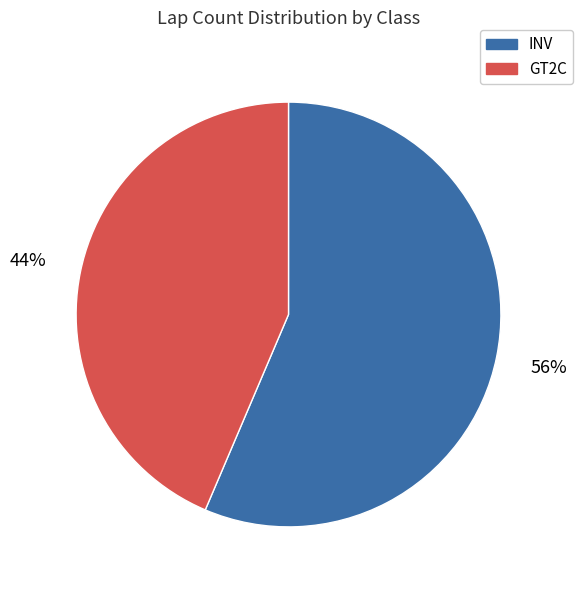

Is there any slice that represents more than half of the pie?

Yes